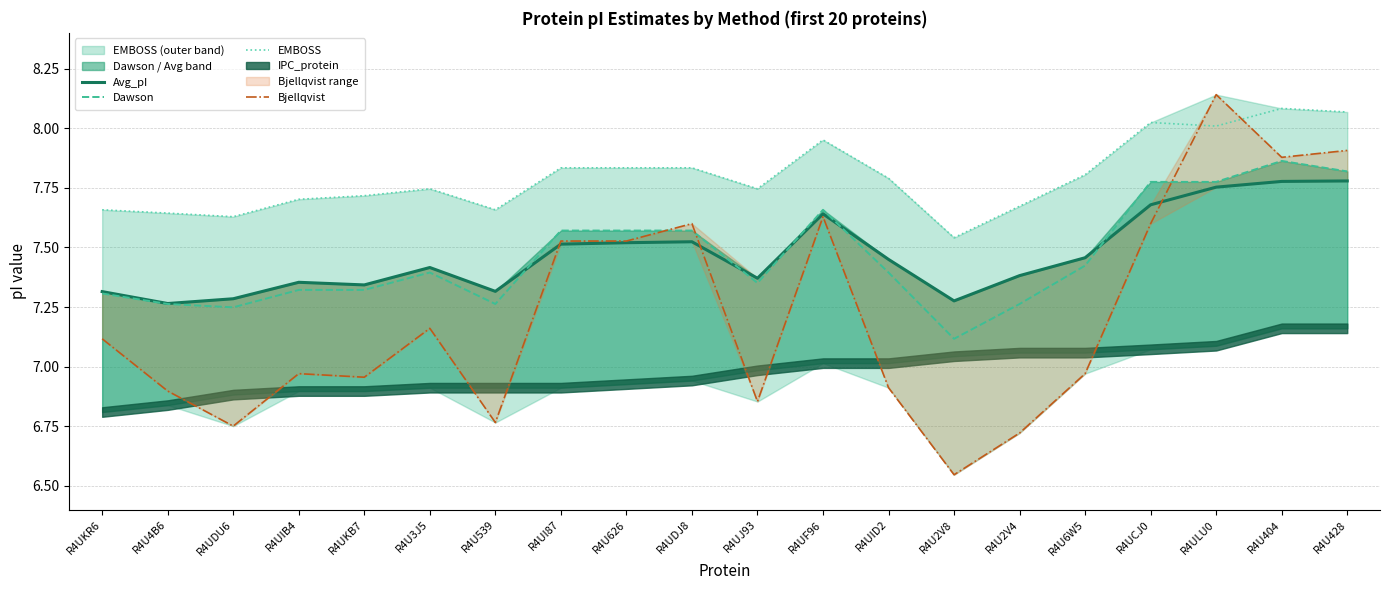

At which category does Dawson reach its first local peak?

R4U3J5